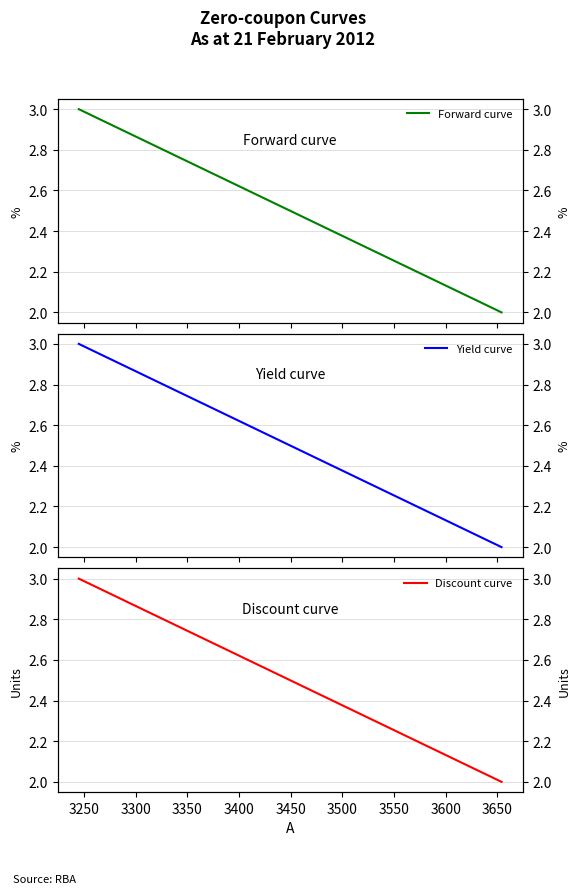

How many series are shown in this chart?

3